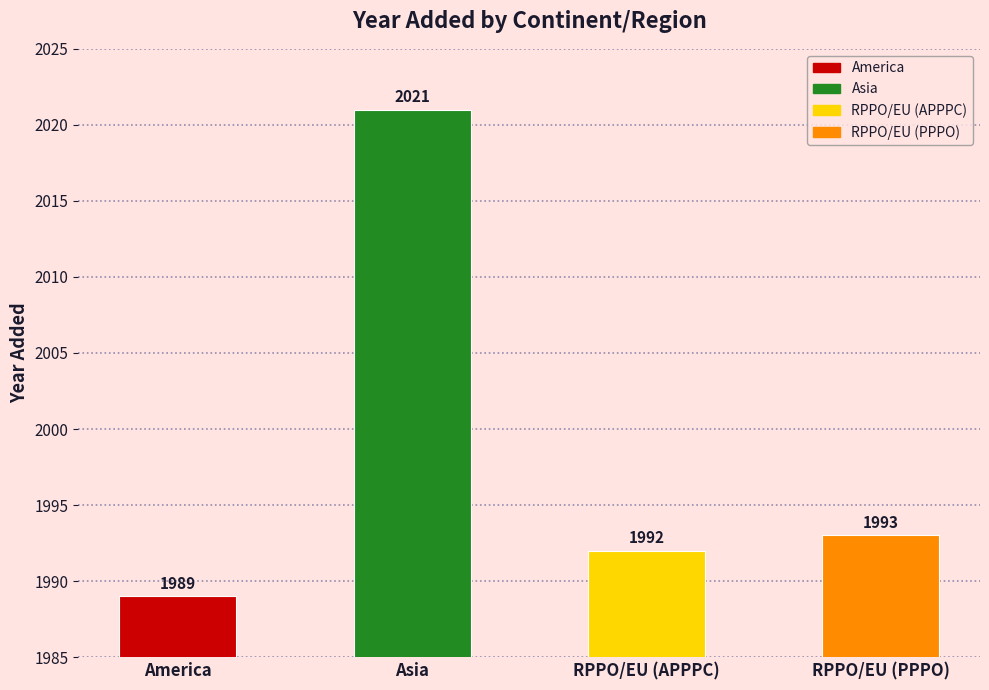

What is the difference between the values at RPPO/EU (APPPC) and America?

3